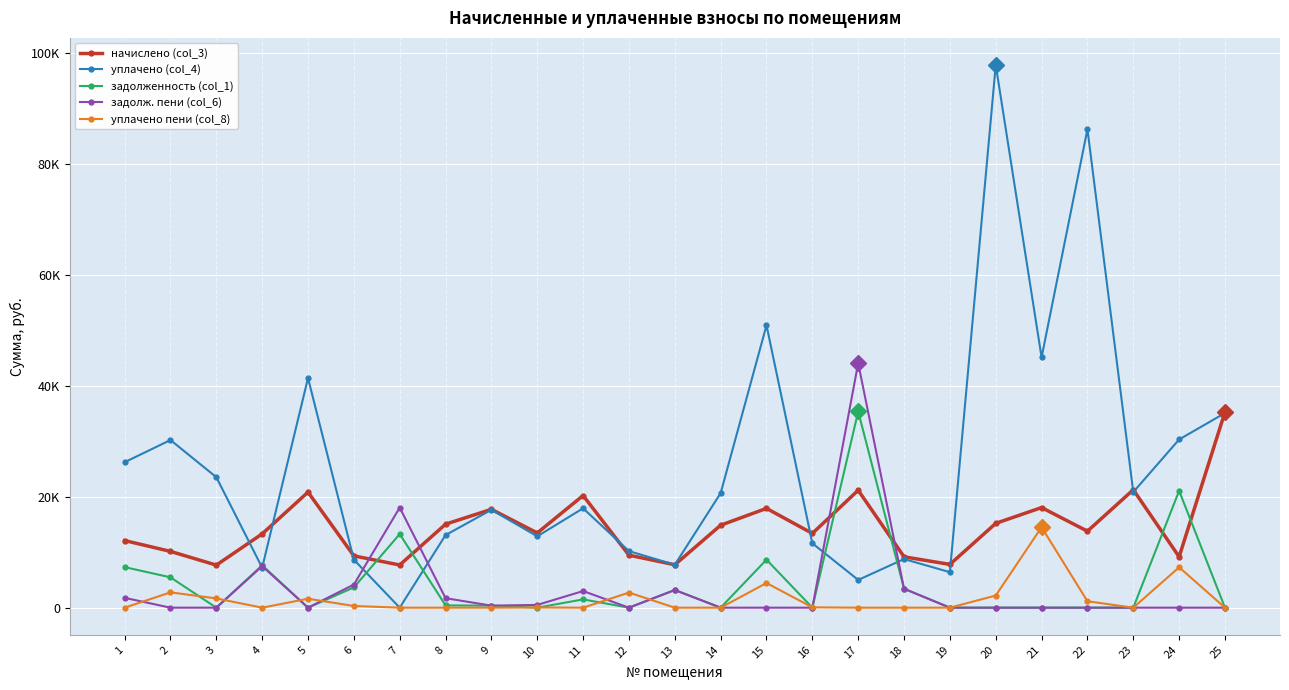

Which series changed the most between 5 and 7?

уплачено (col_4)